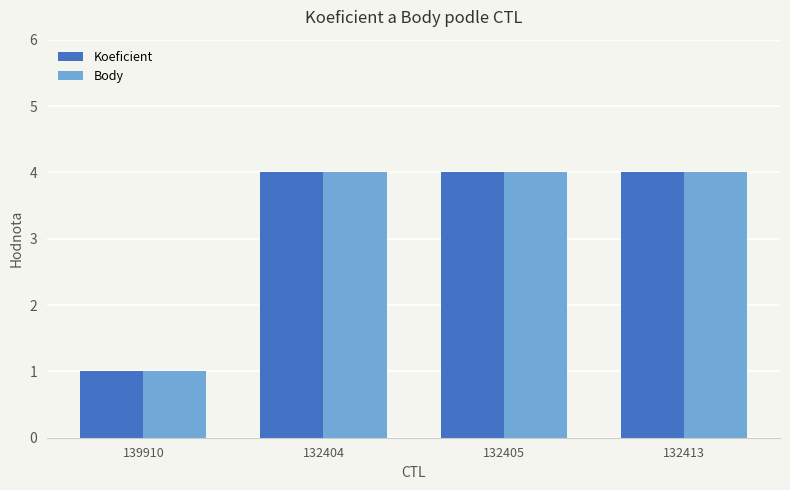

What is the total value across all series at 132404?

8